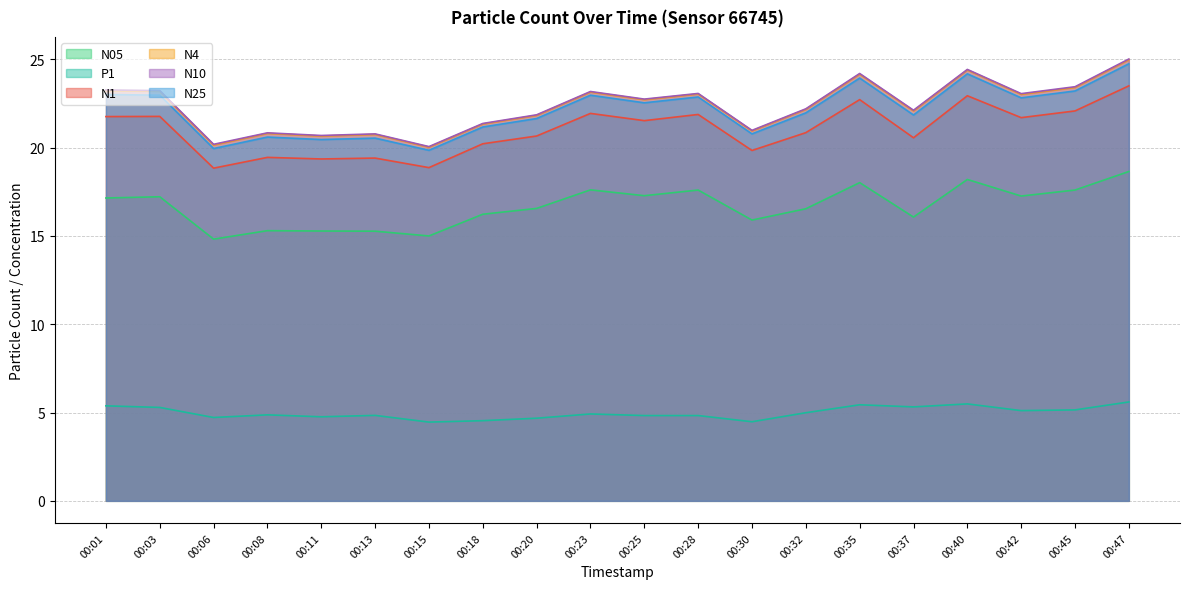

True or false: P1 and N1 cross at least once.

False